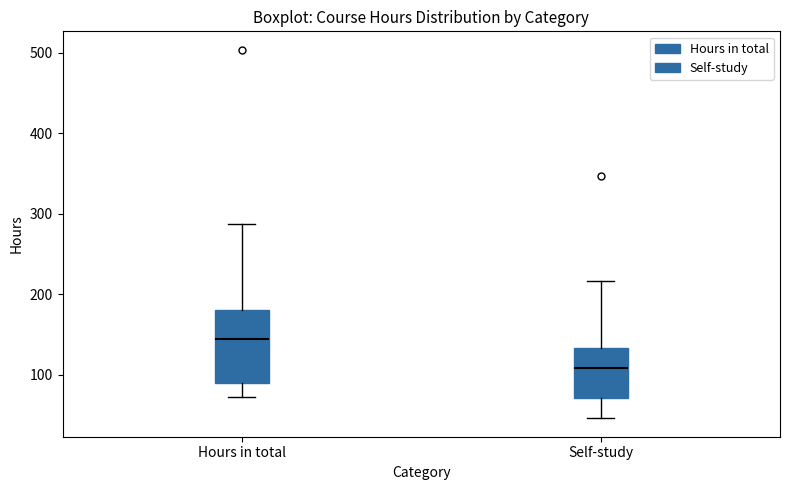

Reading left to right, transcribe this box plot: for each box, give where its median line is, the range the box spans, and where its two whiskers end, as read against the y-axis. The values are not printed on the chart, so give them approximately, as read against the axis.

Hours in total: median 140, box 90 to 180, whiskers 70 to 290
Self-study: median 110, box 70 to 130, whiskers 50 to 220